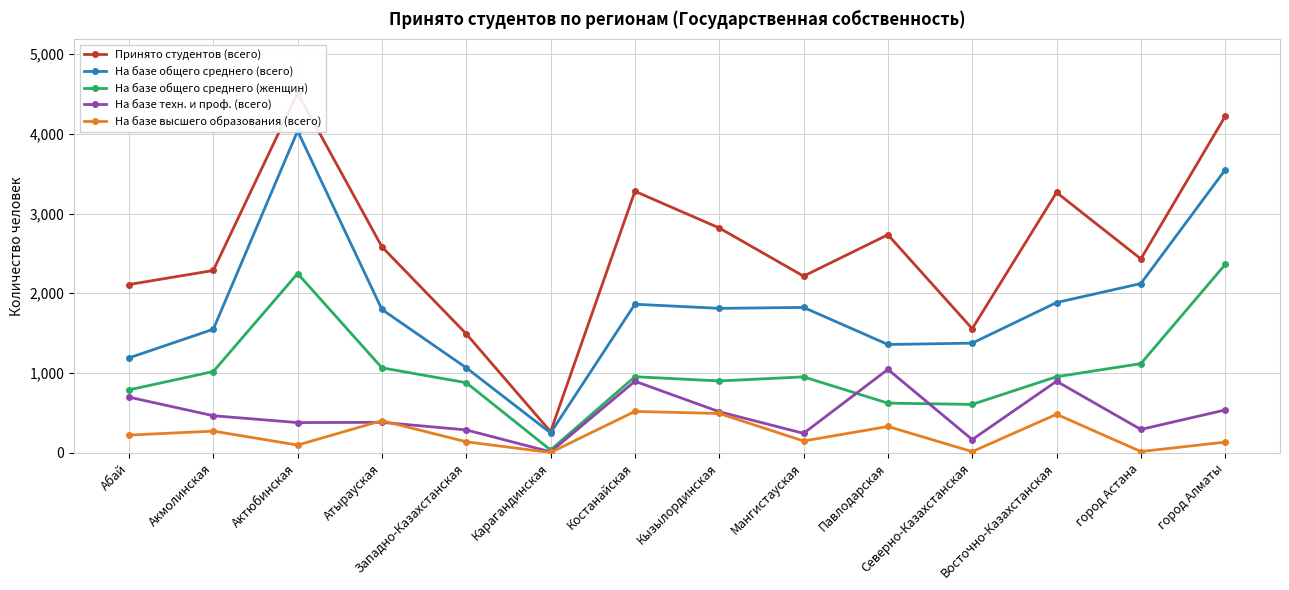

What is the total value across all series at Атырауская?

6229